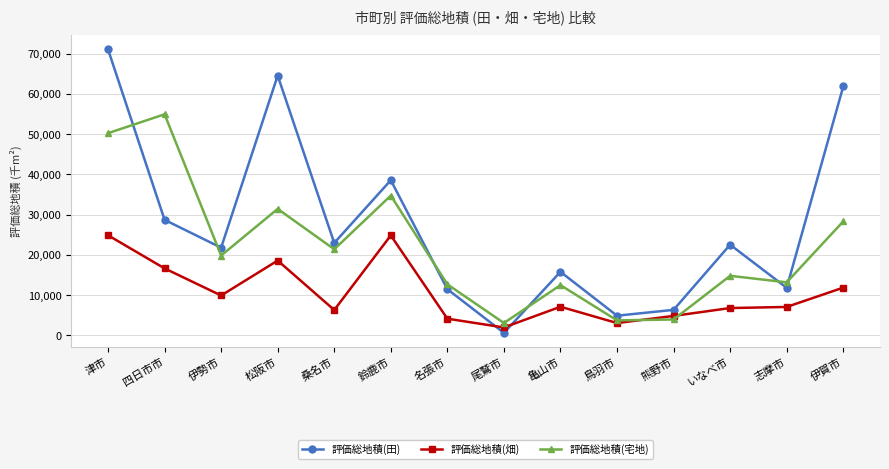

The value of 評価総地積(畑) at いなべ市 is 6785. True or false?

True